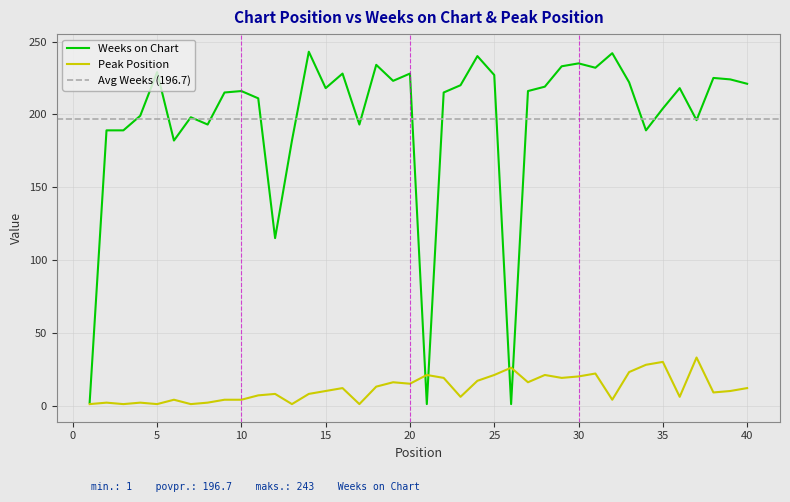

At which category does the chart reach its minimum across all series?

21